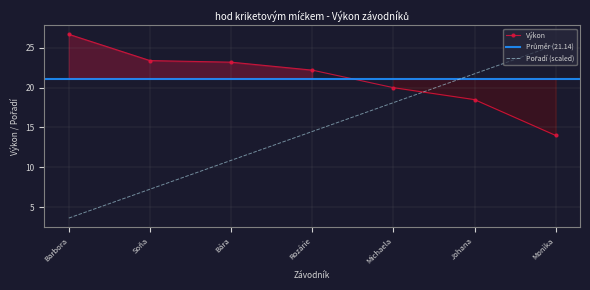

Is it true that Výkon equals 14.0 at Monika?

True